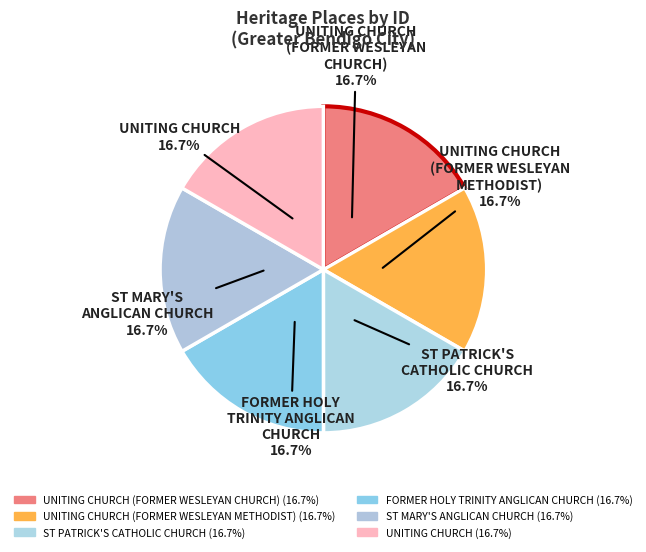

To the nearest percent, what is the average slice percentage?

17%